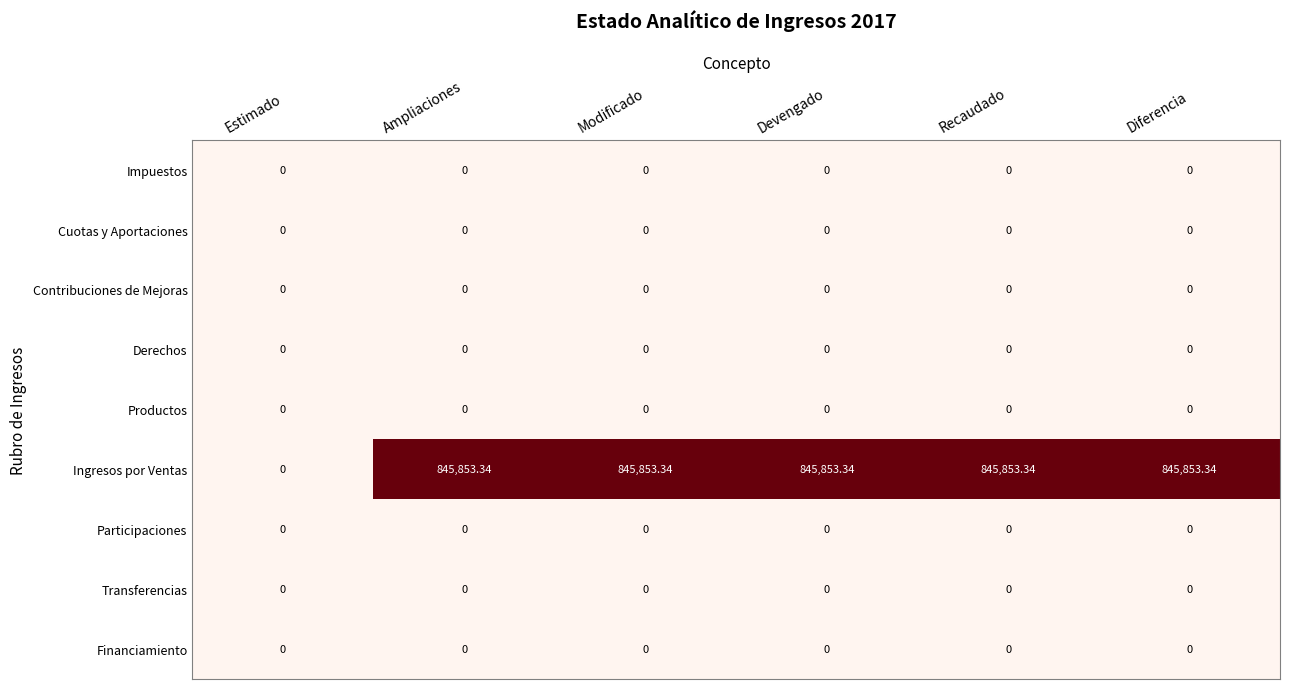

Which series has the largest range (max minus min)?

Ingresos por Ventas